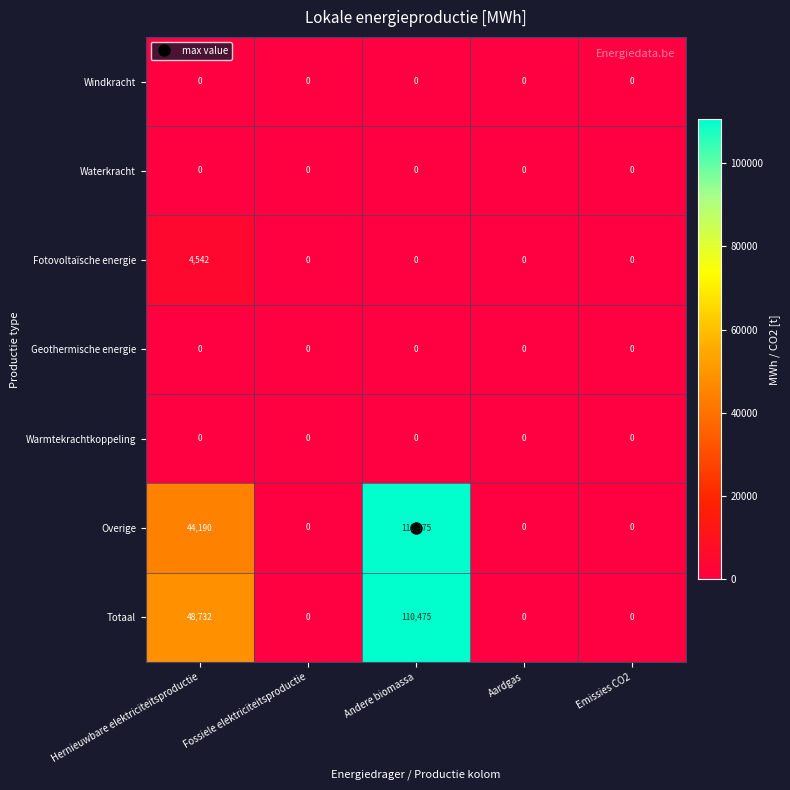

Which category has the highest value in the Fotovoltaïsche energie series?

Hernieuwbare elektriciteitsproductie